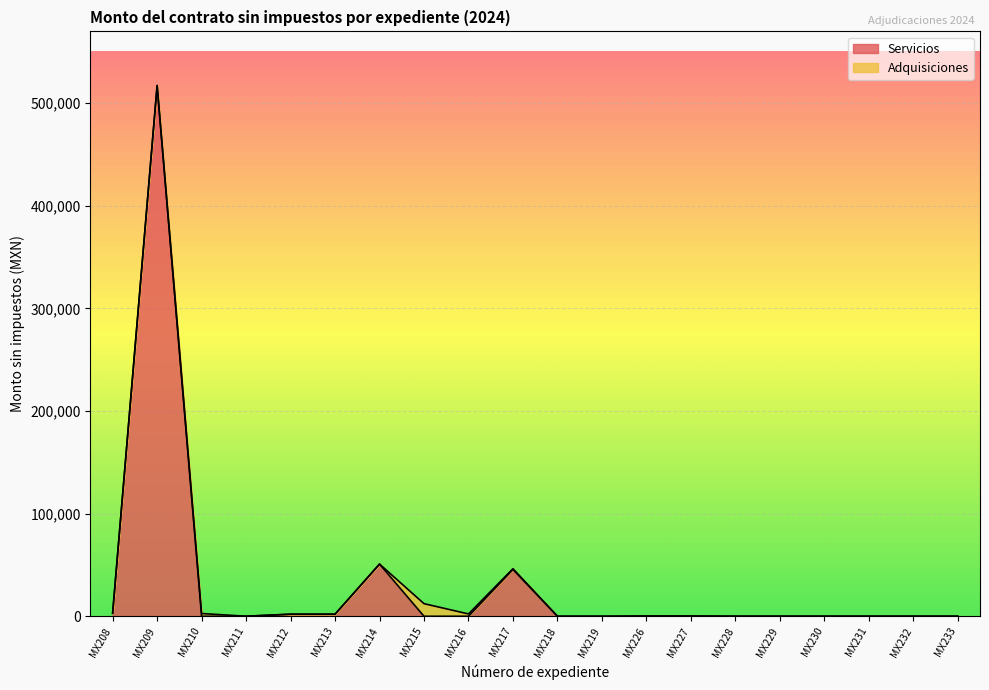

Does the chart display data point markers on the line(s)?

No